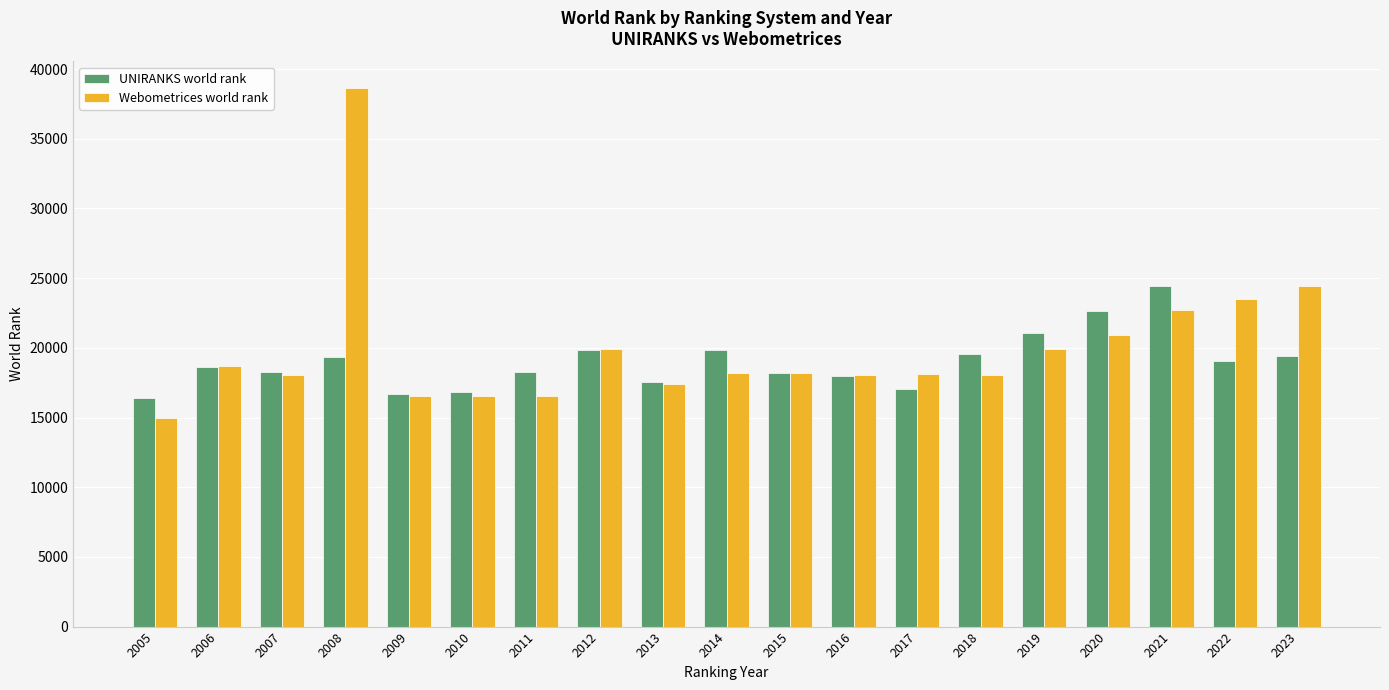

Which series has the largest range (max minus min)?

Webometrices world rank